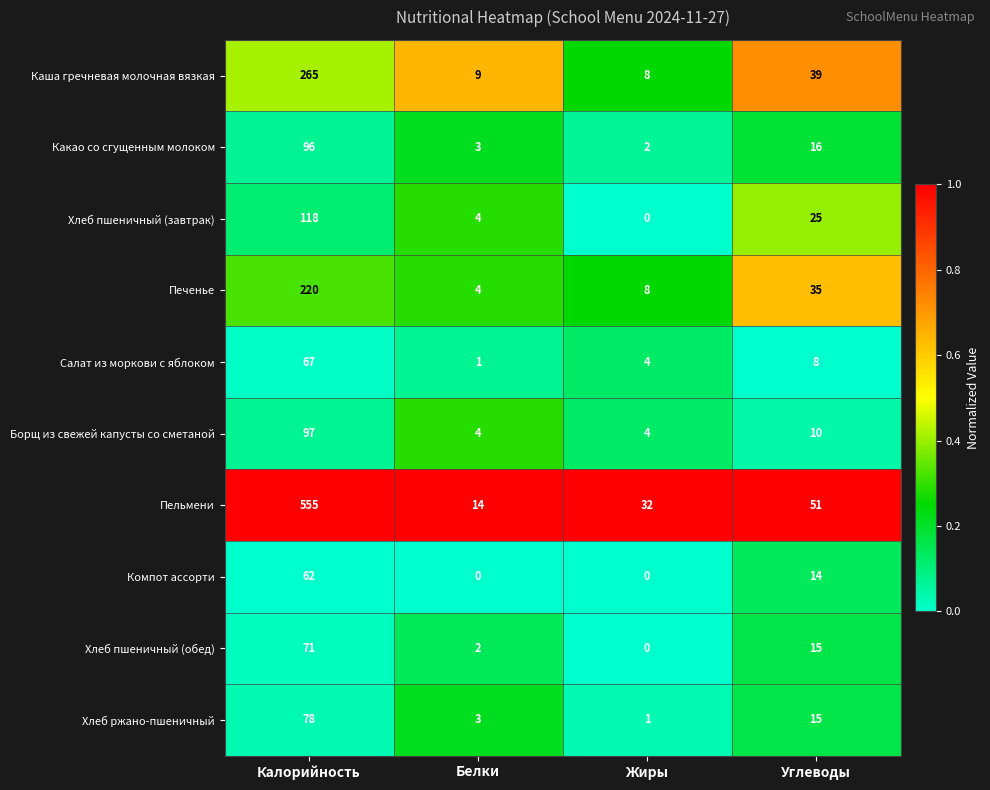

Is it true that Какао со сгущенным молоком equals 3 at Жиры?

False